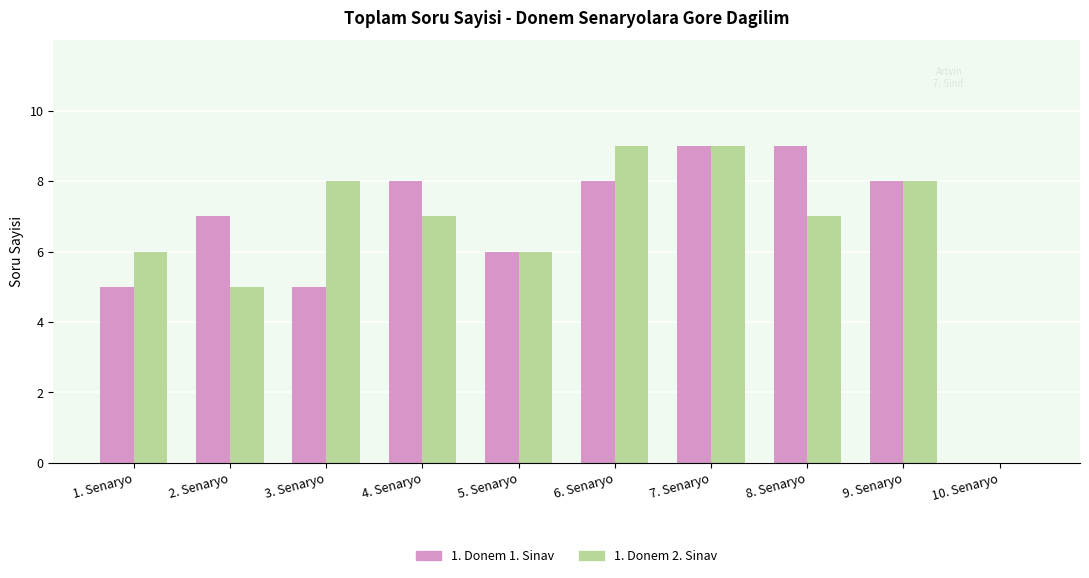

The value of 1. Donem 2. Sinav at 9. Senaryo is 8. True or false?

True